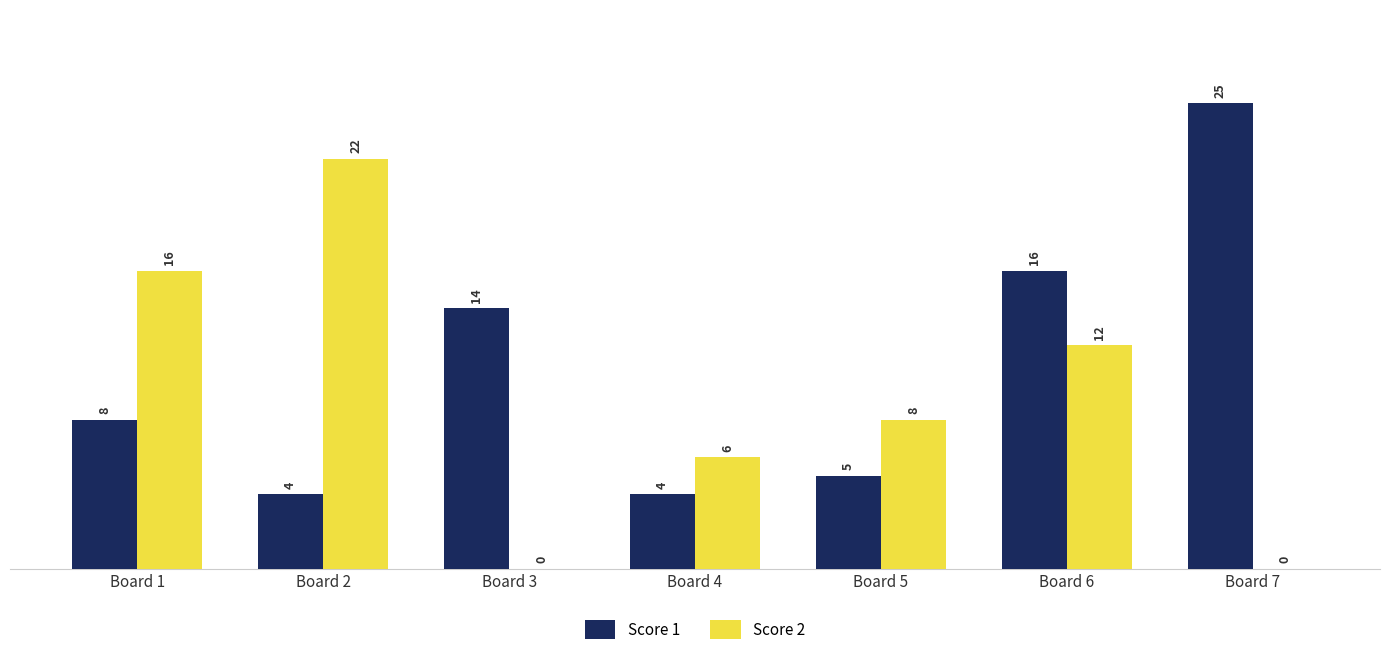

Read the Score 1 value at Board 3, to the nearest 5.

15